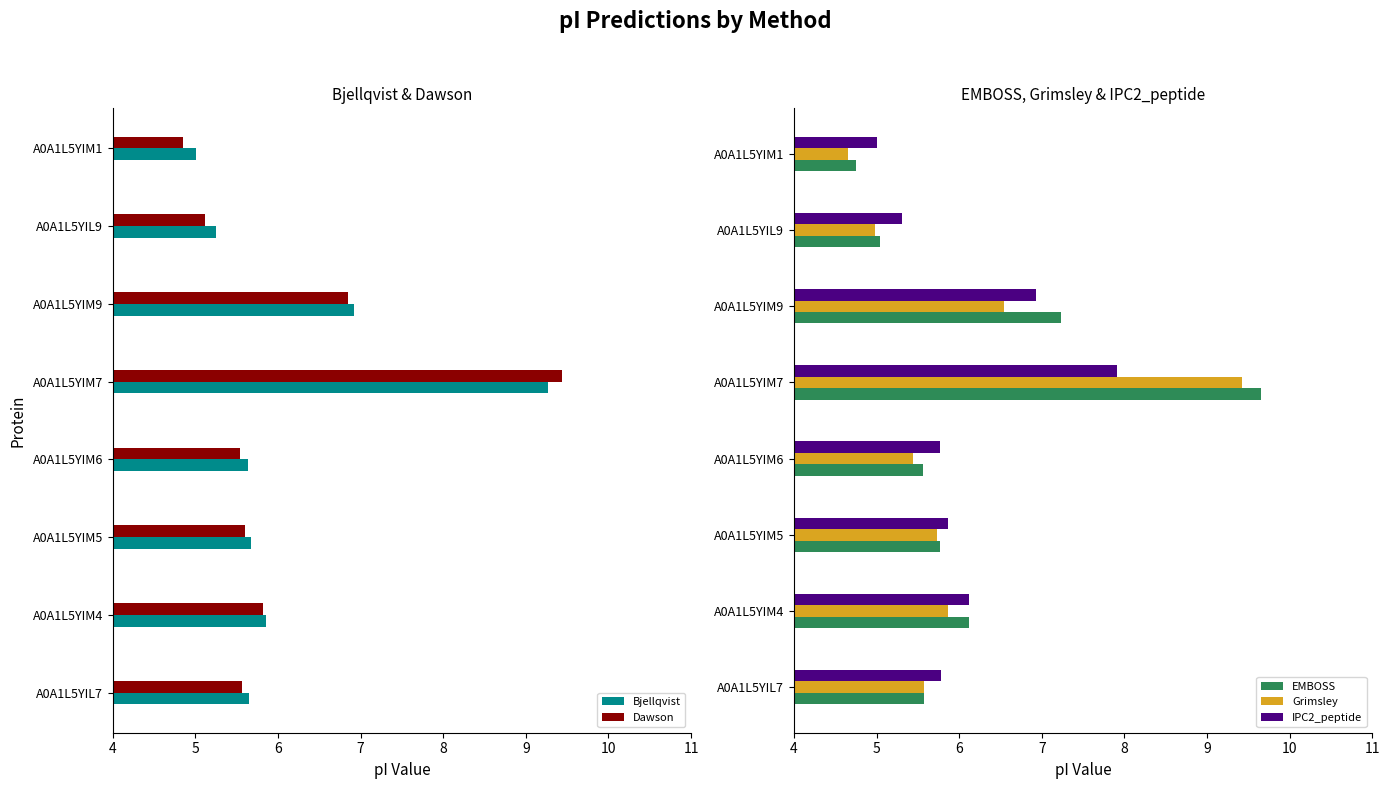

What is the minimum value shown in the chart?

4.7